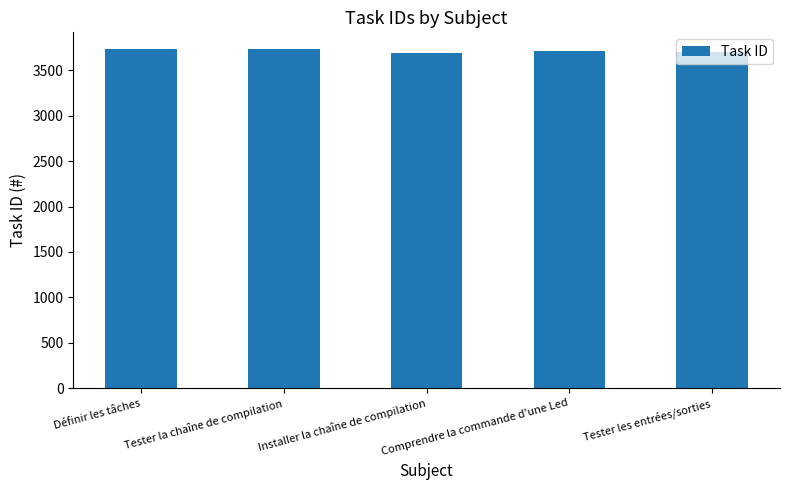

How many values are below 3713?

2